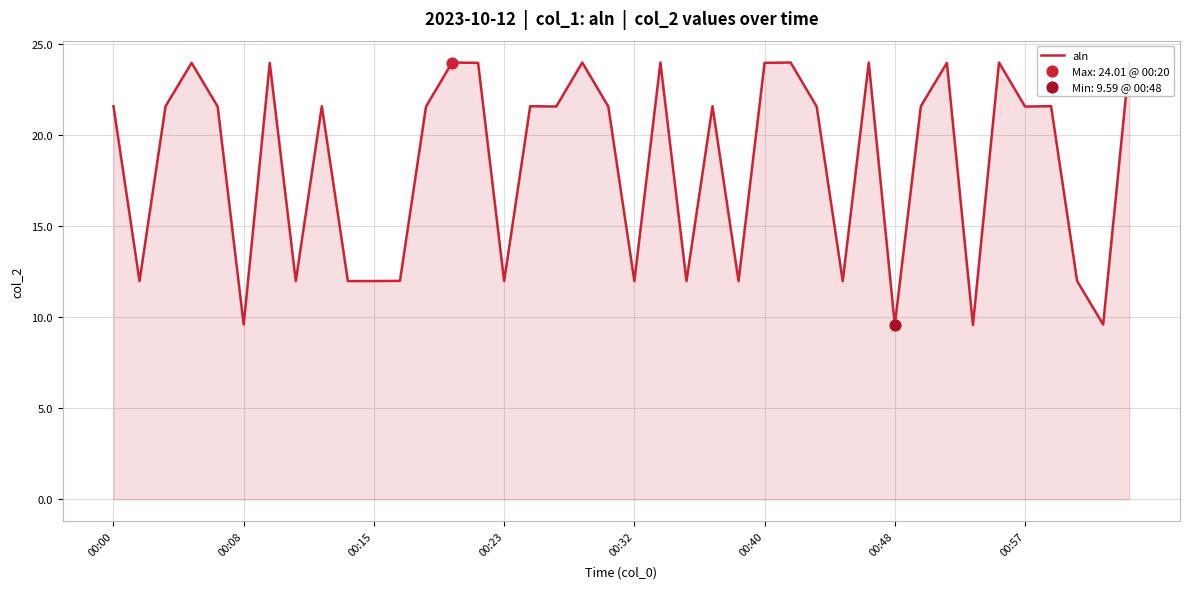

What is the maximum value shown in the chart?

24.0